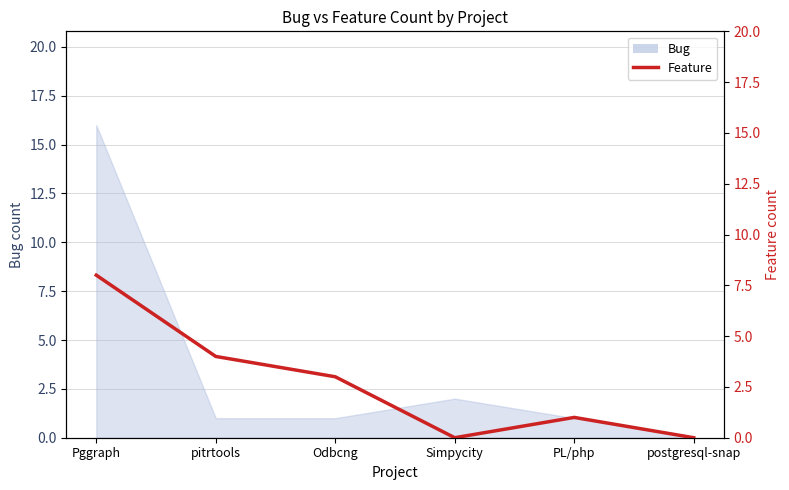

What is the change in value from PL/php to postgresql-snap?

-1